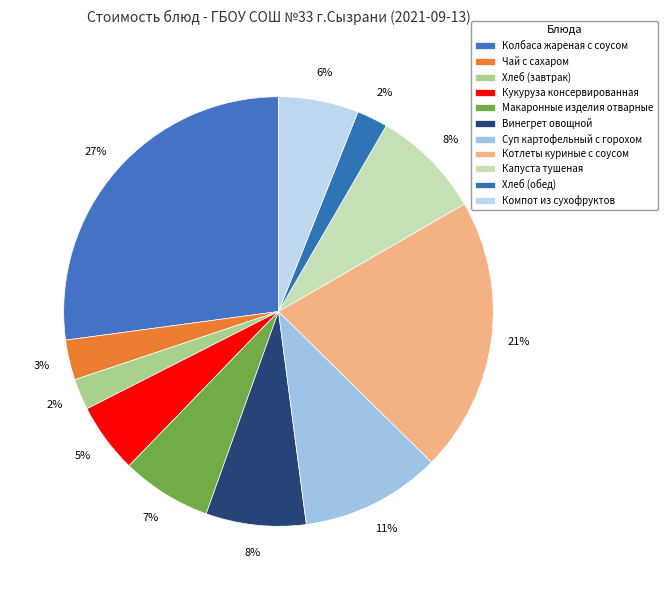

How many slices are in this pie chart?

11